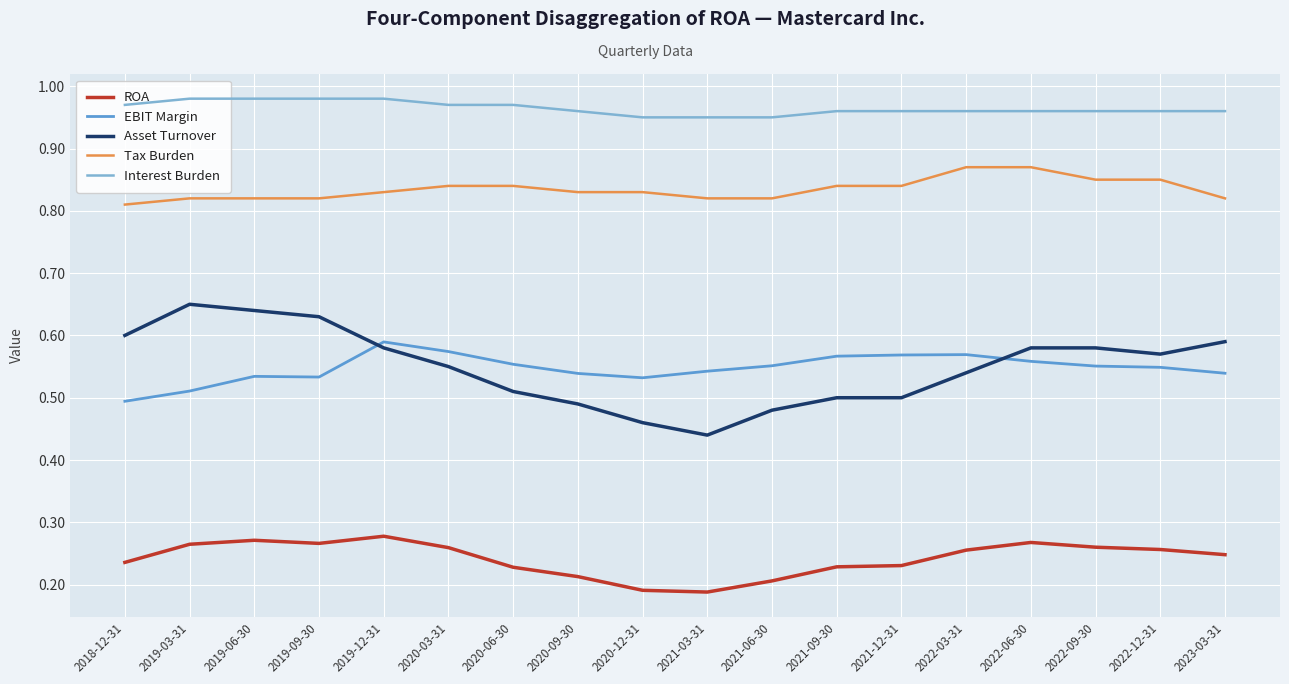

Reading left to right, list all the values displayed in this chart.

ROA: 2018-12-31=0.2	2019-03-31=0.3	2019-06-30=0.3	2019-09-30=0.3	2019-12-31=0.3	2020-03-31=0.3	2020-06-30=0.2	2020-09-30=0.2	2020-12-31=0.2	2021-03-31=0.2	2021-06-30=0.2	2021-09-30=0.2	2021-12-31=0.2	2022-03-31=0.3	2022-06-30=0.3	2022-09-30=0.3	2022-12-31=0.3	2023-03-31=0.2
EBIT Margin: 2018-12-31=0.5	2019-03-31=0.5	2019-06-30=0.5	2019-09-30=0.5	2019-12-31=0.6	2020-03-31=0.6	2020-06-30=0.6	2020-09-30=0.5	2020-12-31=0.5	2021-03-31=0.5	2021-06-30=0.6	2021-09-30=0.6	2021-12-31=0.6	2022-03-31=0.6	2022-06-30=0.6	2022-09-30=0.6	2022-12-31=0.5	2023-03-31=0.5
Asset Turnover: 2018-12-31=0.6	2019-03-31=0.7	2019-06-30=0.6	2019-09-30=0.6	2019-12-31=0.6	2020-03-31=0.6	2020-06-30=0.5	2020-09-30=0.5	2020-12-31=0.5	2021-03-31=0.4	2021-06-30=0.5	2021-09-30=0.5	2021-12-31=0.5	2022-03-31=0.5	2022-06-30=0.6	2022-09-30=0.6	2022-12-31=0.6	2023-03-31=0.6
Tax Burden: 2018-12-31=0.8	2019-03-31=0.8	2019-06-30=0.8	2019-09-30=0.8	2019-12-31=0.8	2020-03-31=0.8	2020-06-30=0.8	2020-09-30=0.8	2020-12-31=0.8	2021-03-31=0.8	2021-06-30=0.8	2021-09-30=0.8	2021-12-31=0.8	2022-03-31=0.9	2022-06-30=0.9	2022-09-30=0.8	2022-12-31=0.8	2023-03-31=0.8
Interest Burden: 2018-12-31=1.0	2019-03-31=1.0	2019-06-30=1.0	2019-09-30=1.0	2019-12-31=1.0	2020-03-31=1.0	2020-06-30=1.0	2020-09-30=1.0	2020-12-31=0.9	2021-03-31=0.9	2021-06-30=0.9	2021-09-30=1.0	2021-12-31=1.0	2022-03-31=1.0	2022-06-30=1.0	2022-09-30=1.0	2022-12-31=1.0	2023-03-31=1.0